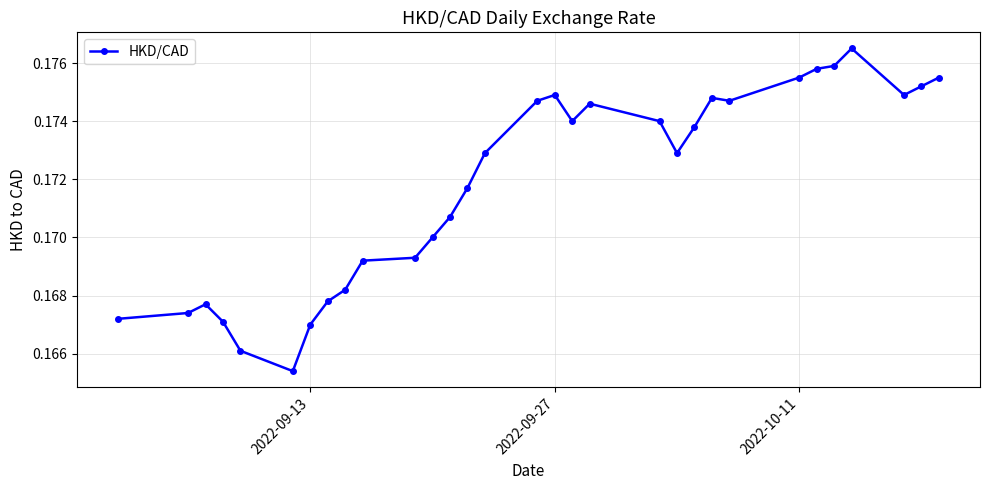

What is the sum of all values?

5.3